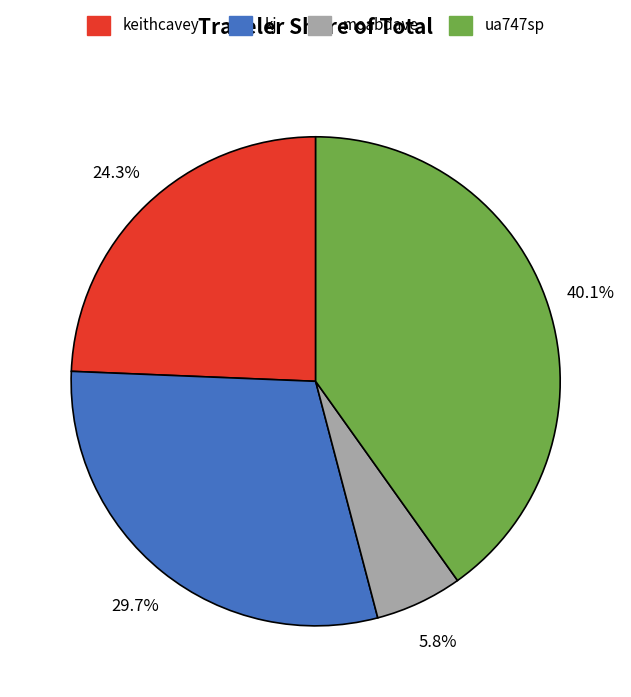

To the nearest percent, what is the difference between the largest and smallest slice percentages?

34%